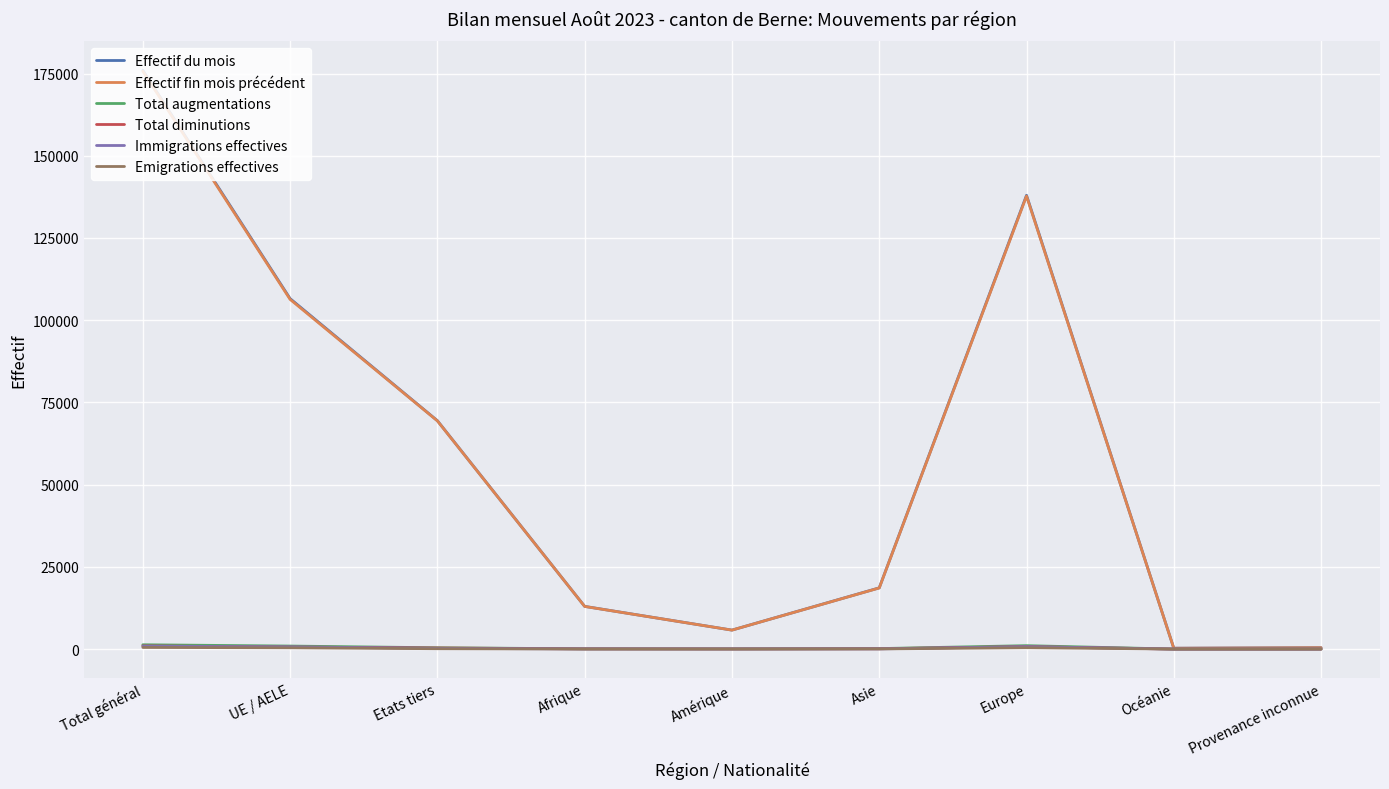

Which series ends up on top after the final intersection of Emigrations effectives and Total augmentations?

Total augmentations